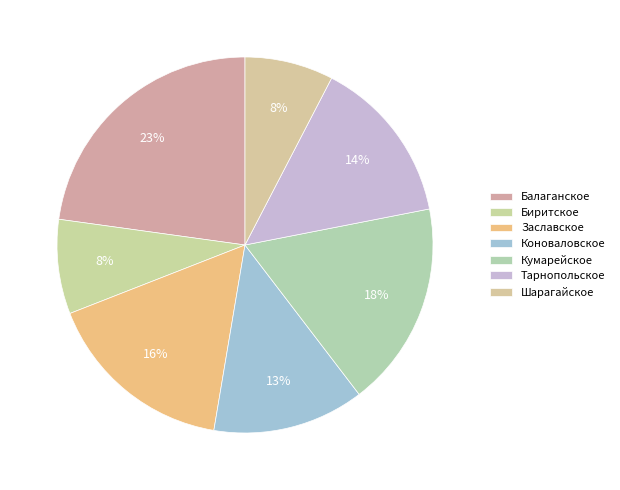

How many slices are in this pie chart?

7